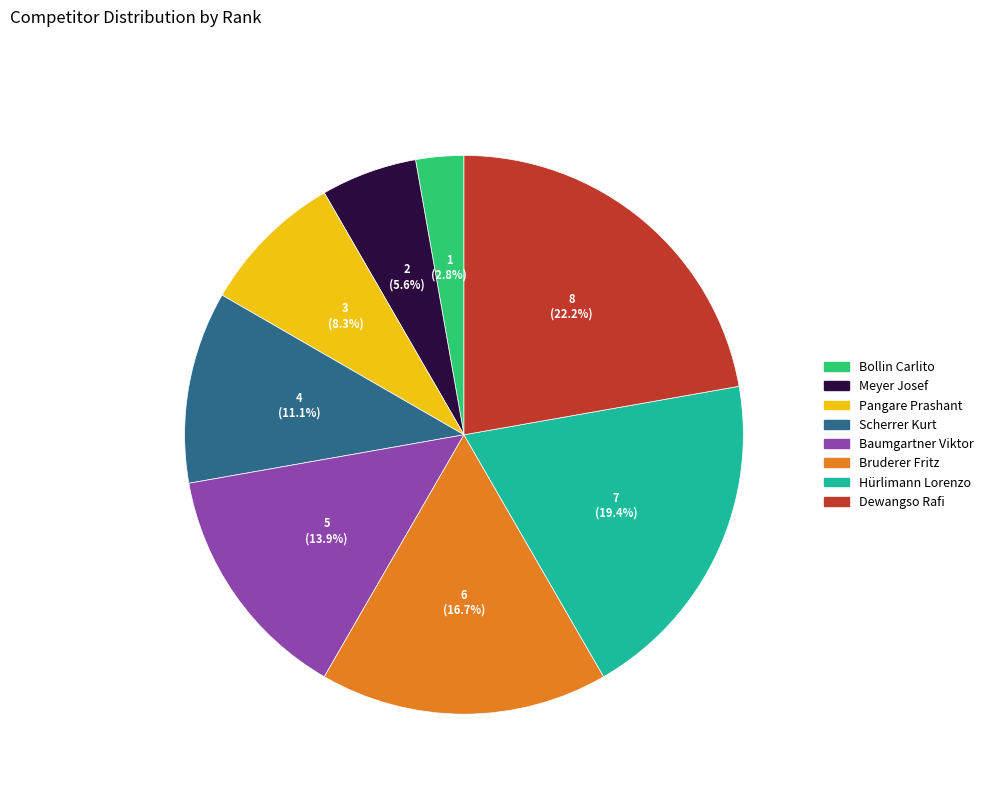

How many segments does this pie chart have?

8